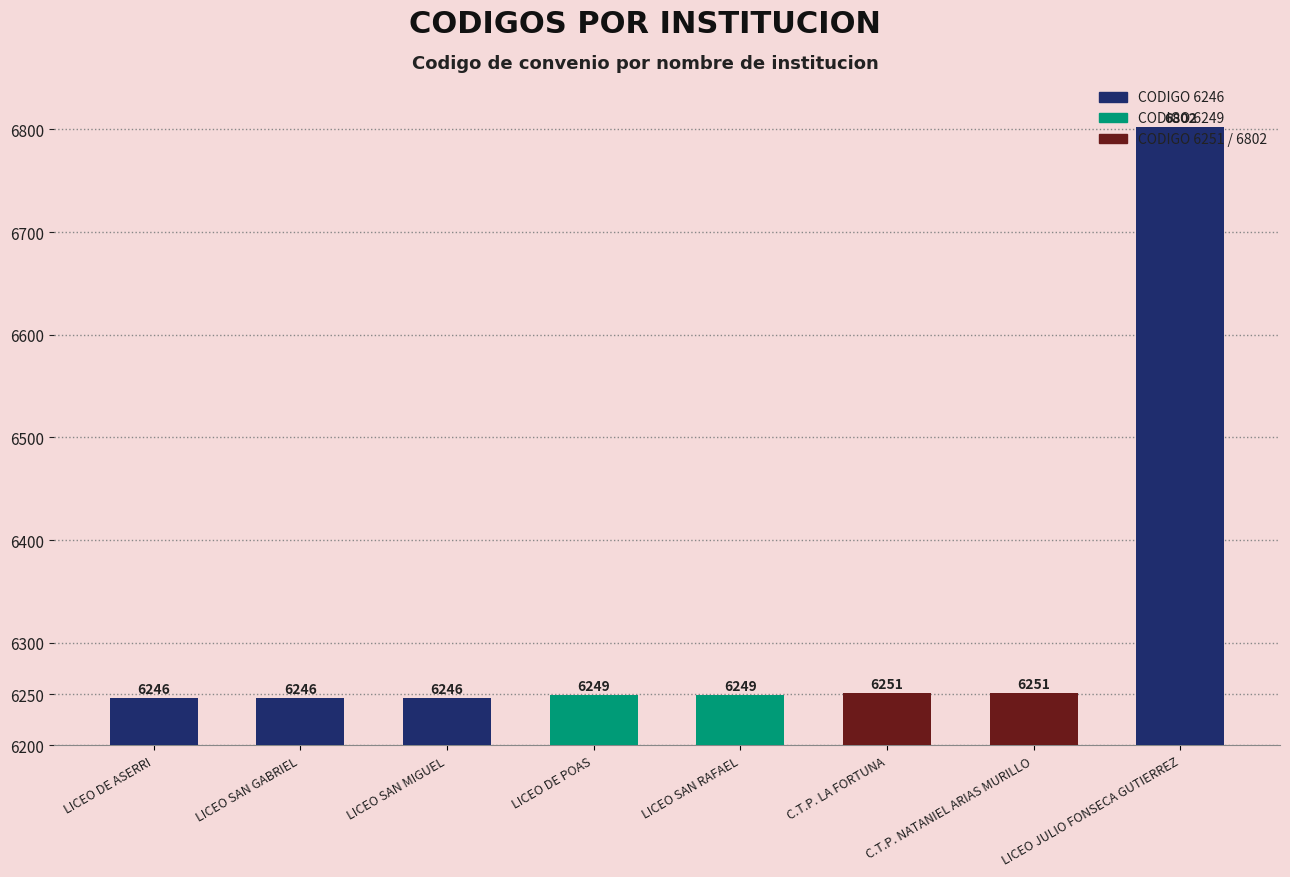

What is the difference between the values at LICEO JULIO FONSECA GUTIERREZ and C.T.P. NATANIEL ARIAS MURILLO?

551